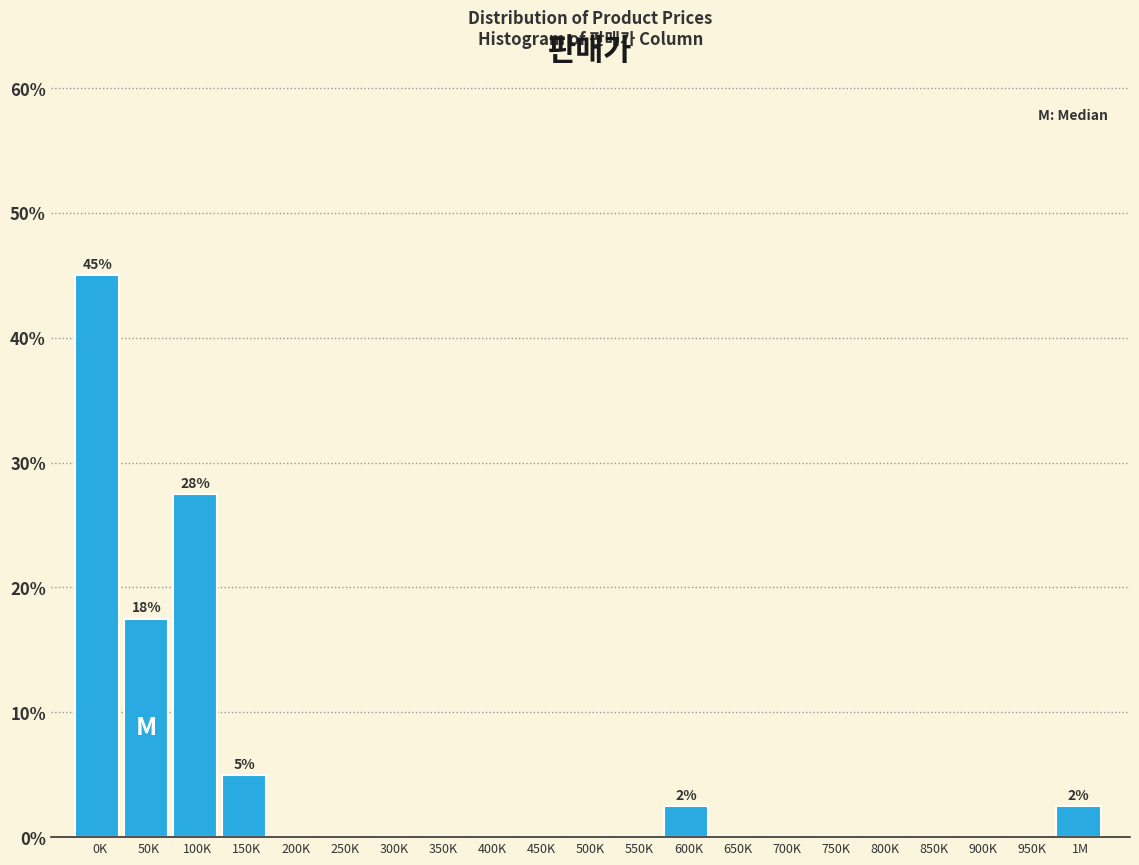

Reading left to right, transcribe all the data shown in this chart.

0K=45.0	50K=17.5	100K=27.5	150K=5.0	200K=0.0	250K=0.0	300K=0.0	350K=0.0	400K=0.0	450K=0.0	500K=0.0	550K=0.0	600K=2.5	650K=0.0	700K=0.0	750K=0.0	800K=0.0	850K=0.0	900K=0.0	950K=0.0	1M=2.5